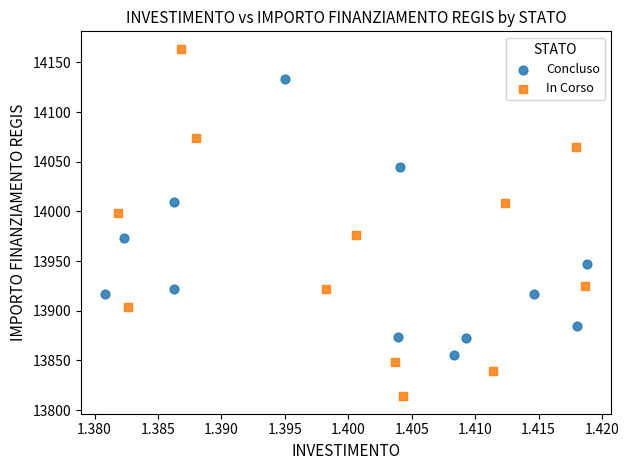

Which series reaches the minimum Y coordinate?

In Corso